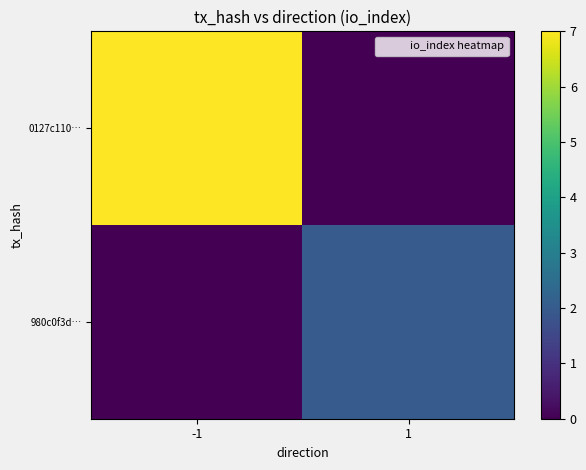

List the series in order of their overall mean, lowest first.

980c0f3d…, 0127c110…